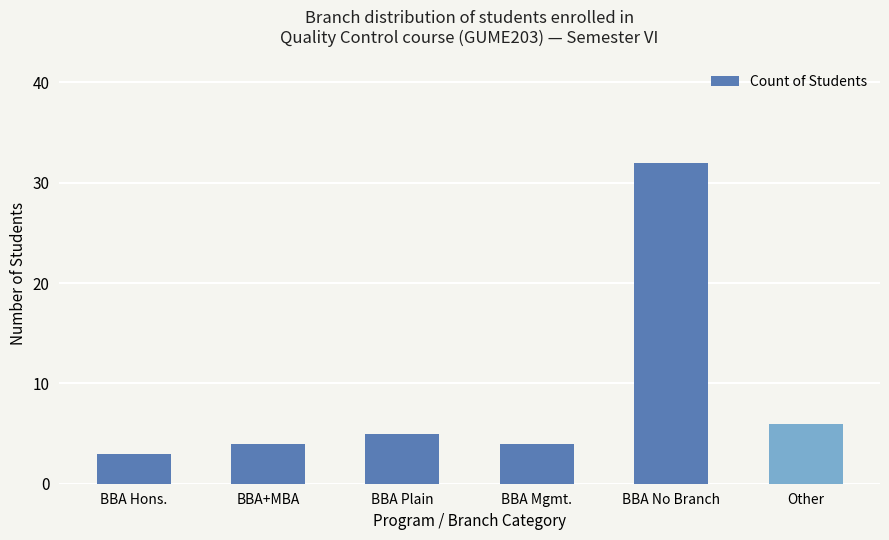

What is the ratio of the value at BBA+MBA to the value at BBA Mgmt.?

1.0